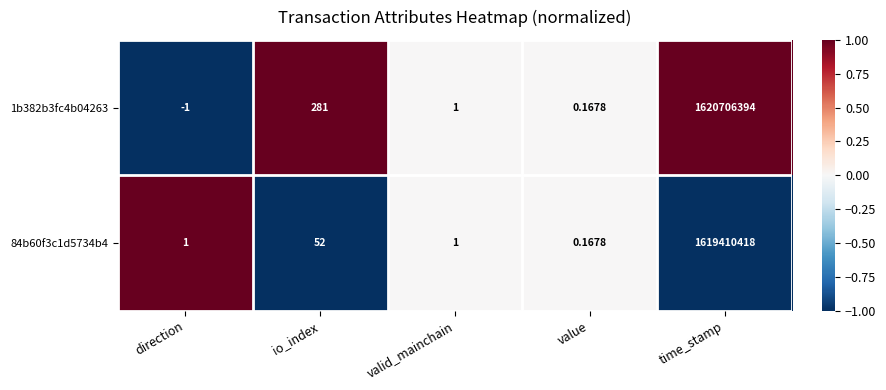

Is the value of 1b382b3fc4b04263 at valid_mainchain greater than the value of 84b60f3c1d5734b4 at time_stamp?

No